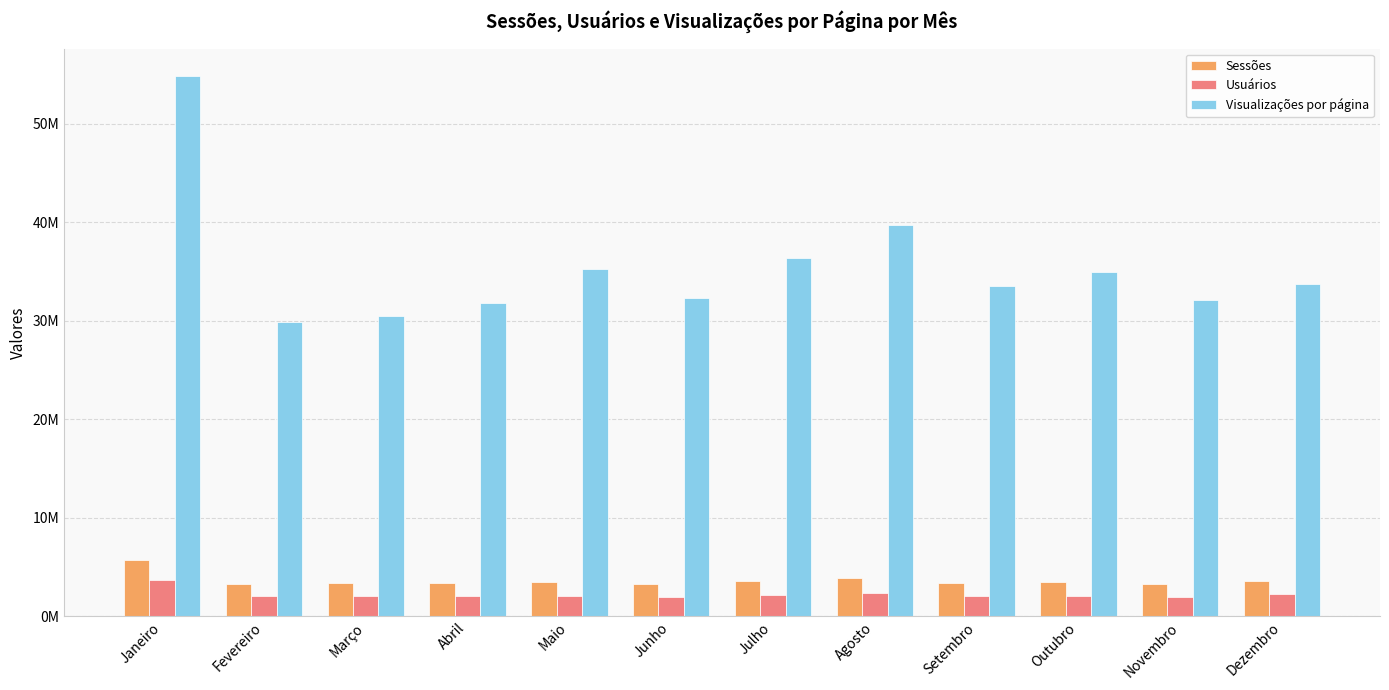

What is the label of the 7th bar from the left?

Julho